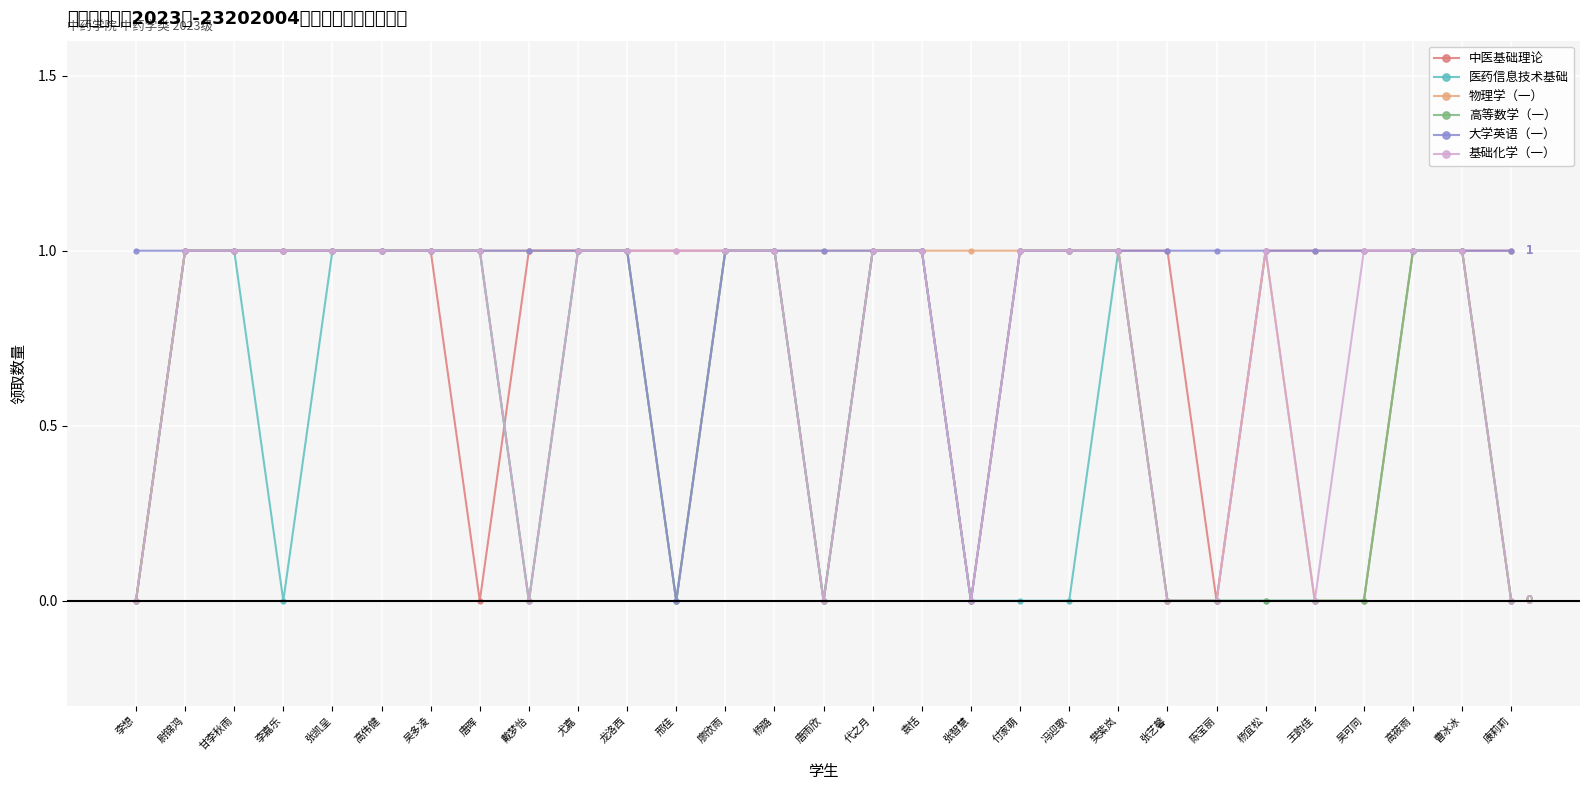

Count the number of categories in the chart.

29